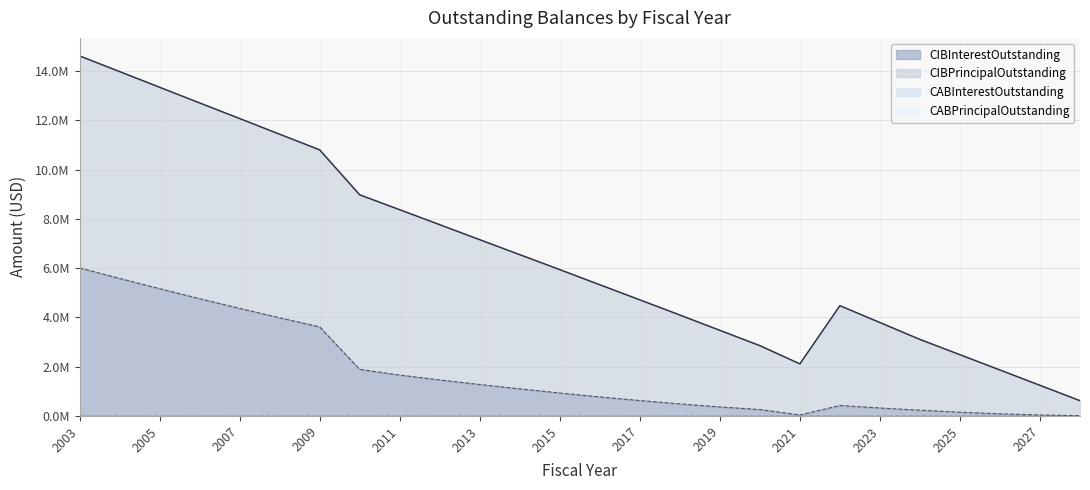

Is the value of CIBInterestOutstanding at 2012 greater than the value of CABPrincipalOutstanding at 2018?

Yes